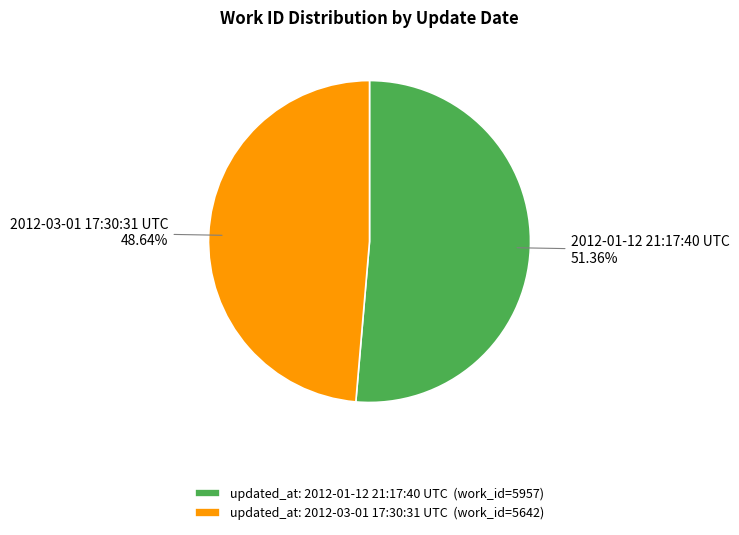

Which has a higher value, updated_at: 2012-01-12 21:17:40 UTC (work_id=5957) or updated_at: 2012-03-01 17:30:31 UTC (work_id=5642)?

updated_at: 2012-01-12 21:17:40 UTC (work_id=5957)